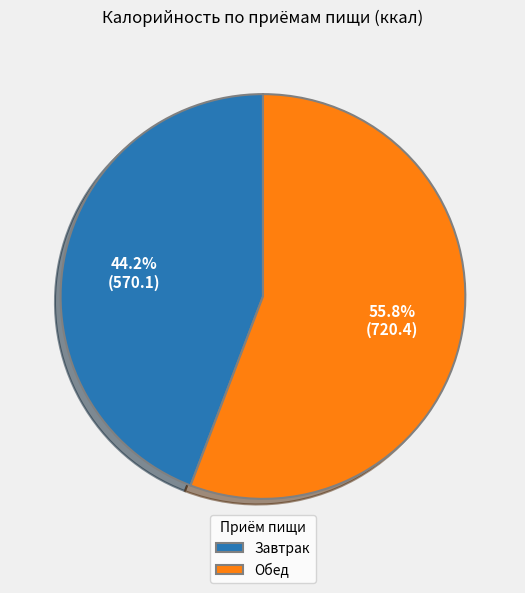

To the nearest percent, what is the difference between the Завтрак and Обед slice percentages?

12%